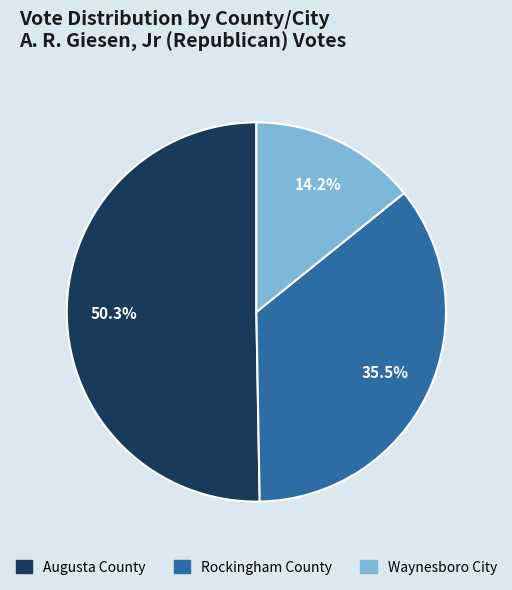

How much of the chart is everything except Waynesboro City?

85.8%